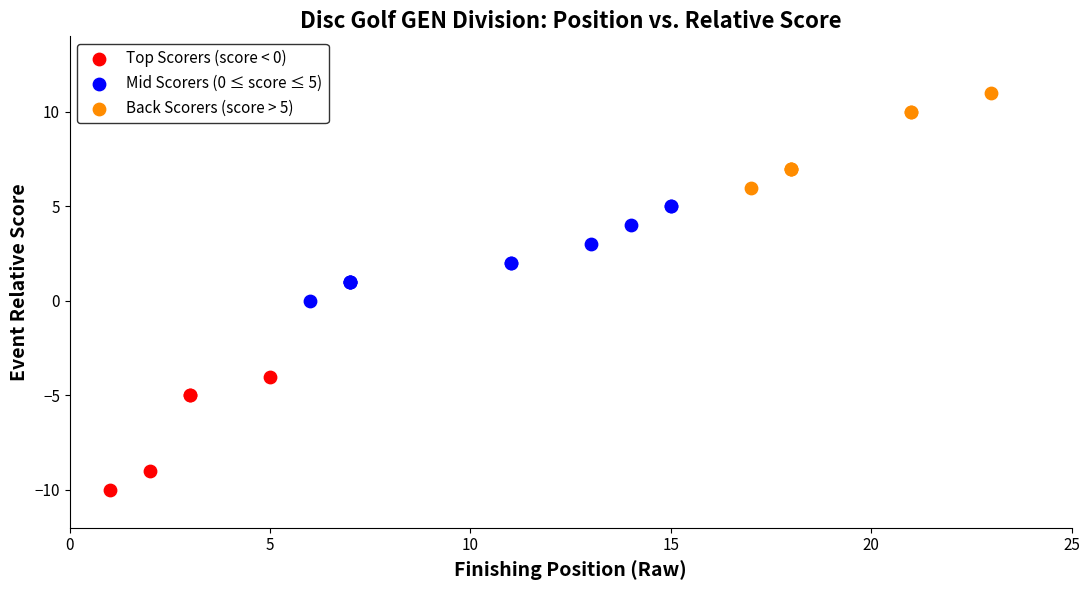

Which series has the widest spread of Y values?

Top Scorers (score < 0)